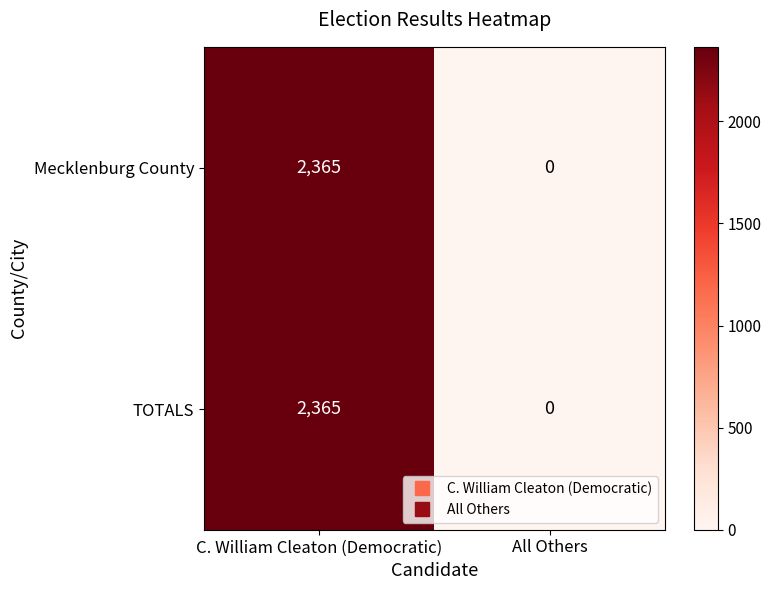

Is it true that Mecklenburg County equals 959 at All Others?

False